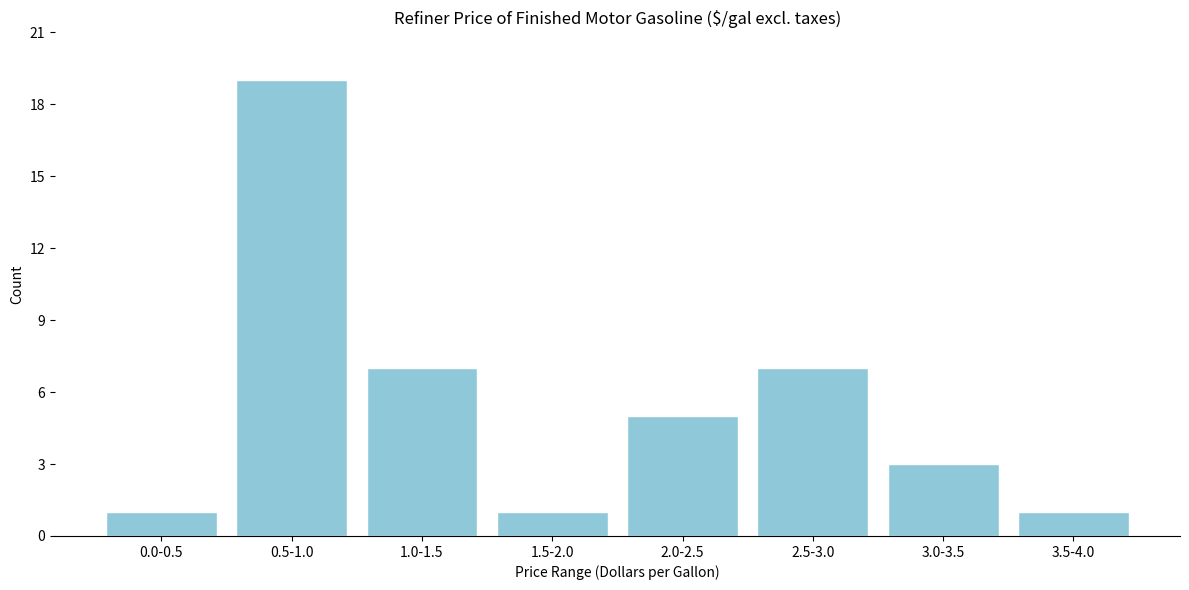

Reading left to right, list all the values displayed in this chart.

0.0-0.5=1	0.5-1.0=19	1.0-1.5=7	1.5-2.0=1	2.0-2.5=5	2.5-3.0=7	3.0-3.5=3	3.5-4.0=1